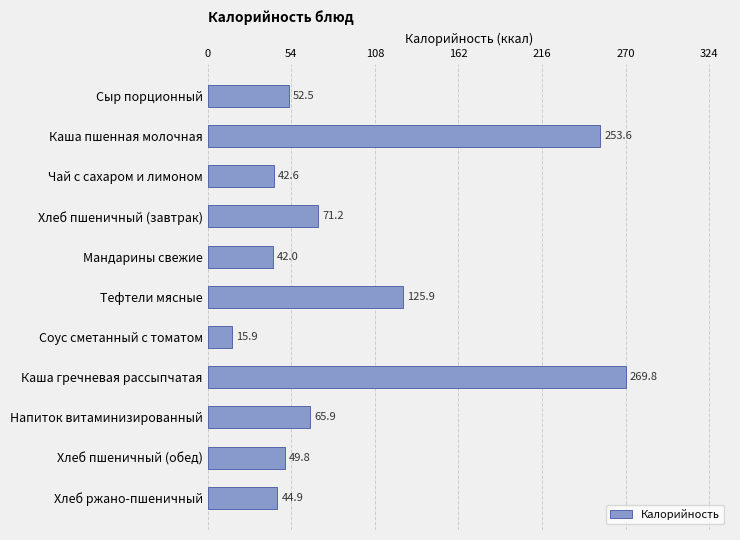

Reading top to bottom, extract all data points from this chart.

52.5	253.6	42.6	71.2	42.0	125.9	15.9	269.8	65.9	49.8	44.9